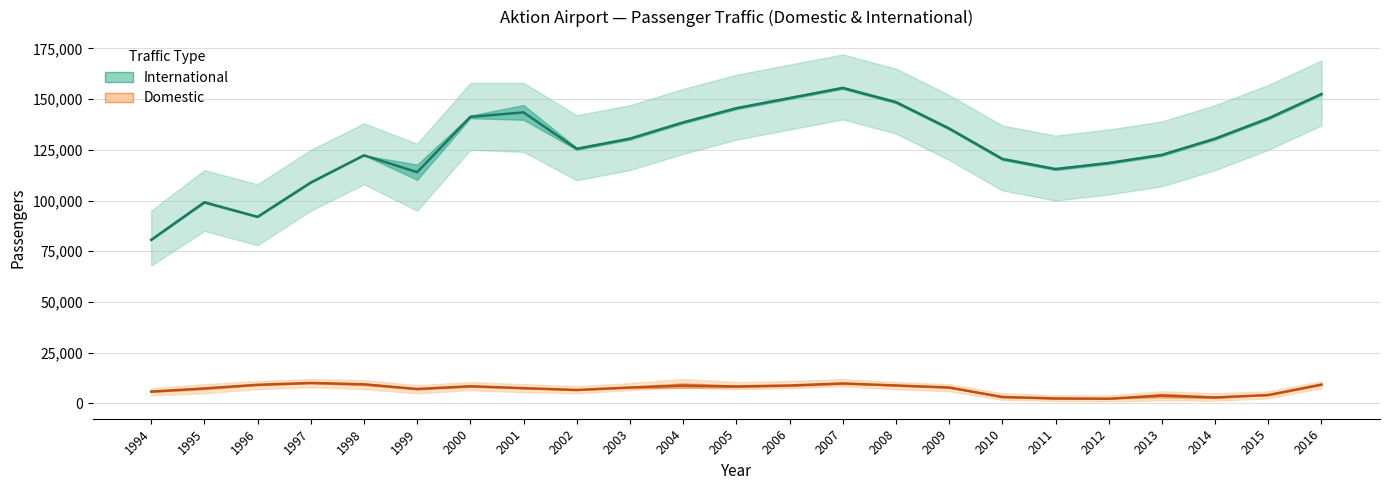

At 2009, list the series in order from smallest to largest.

Domestic (mid), International (mid)